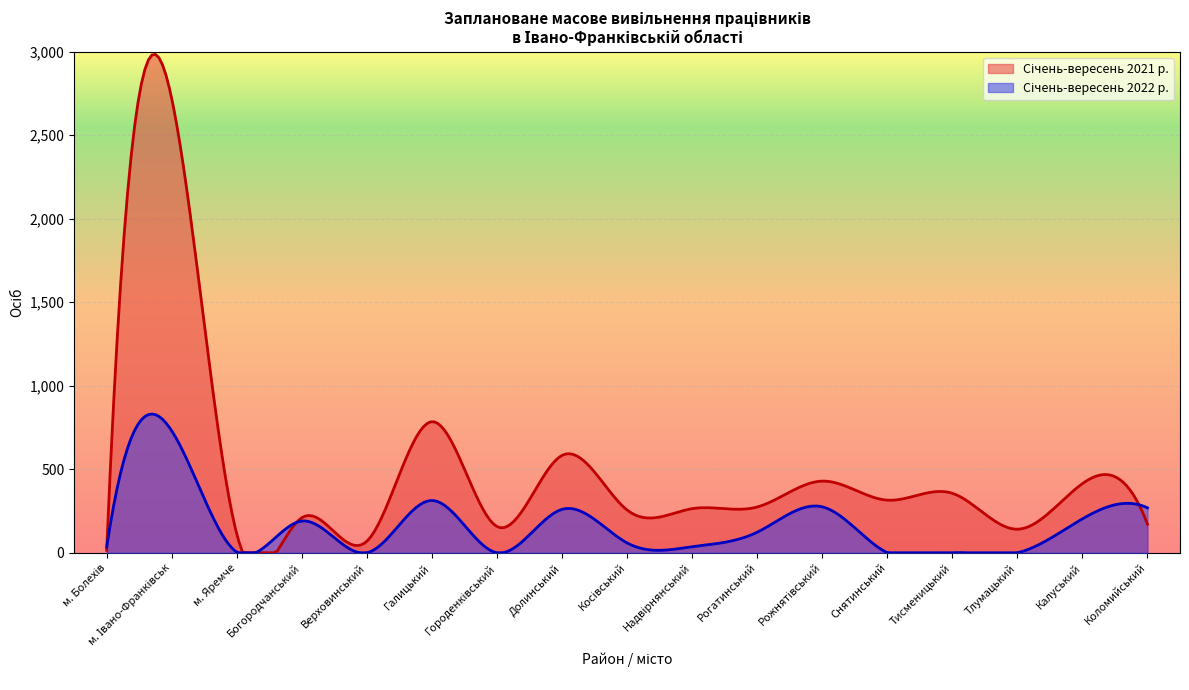

Which series has the largest range (max minus min)?

Січень-вересень 2021 р.